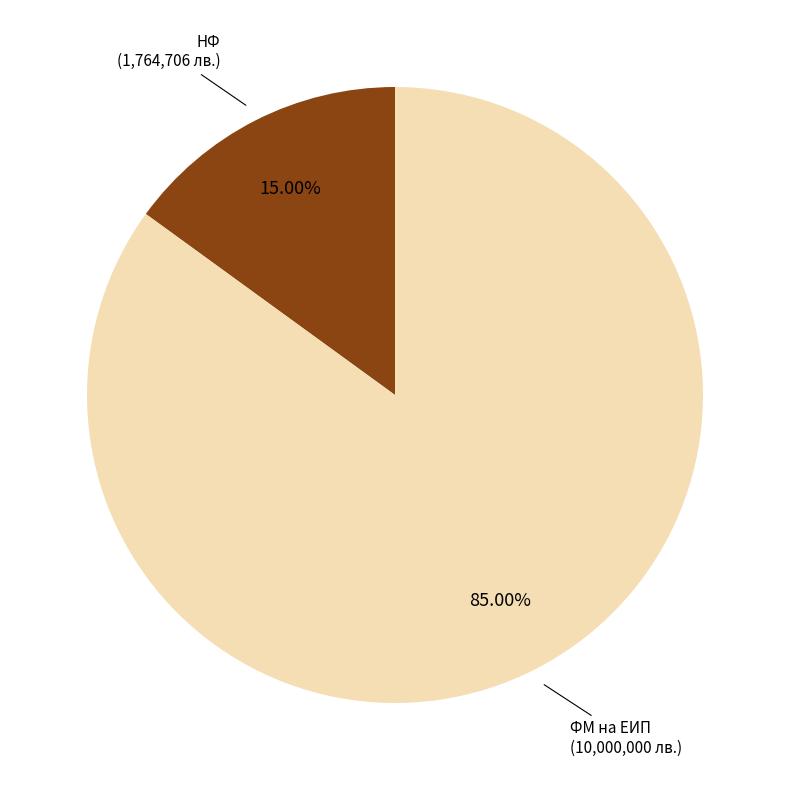

The ФМ на ЕИП slice represents 85% of the pie. True or false?

True